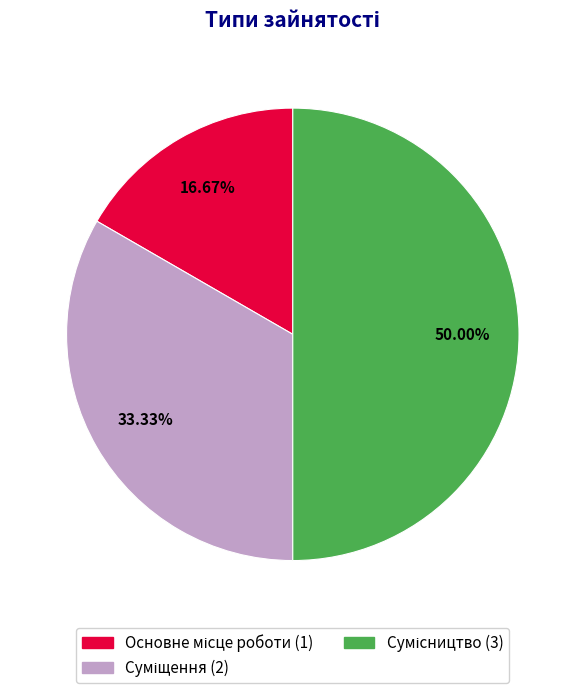

To the nearest percent, what is the average slice percentage?

33%